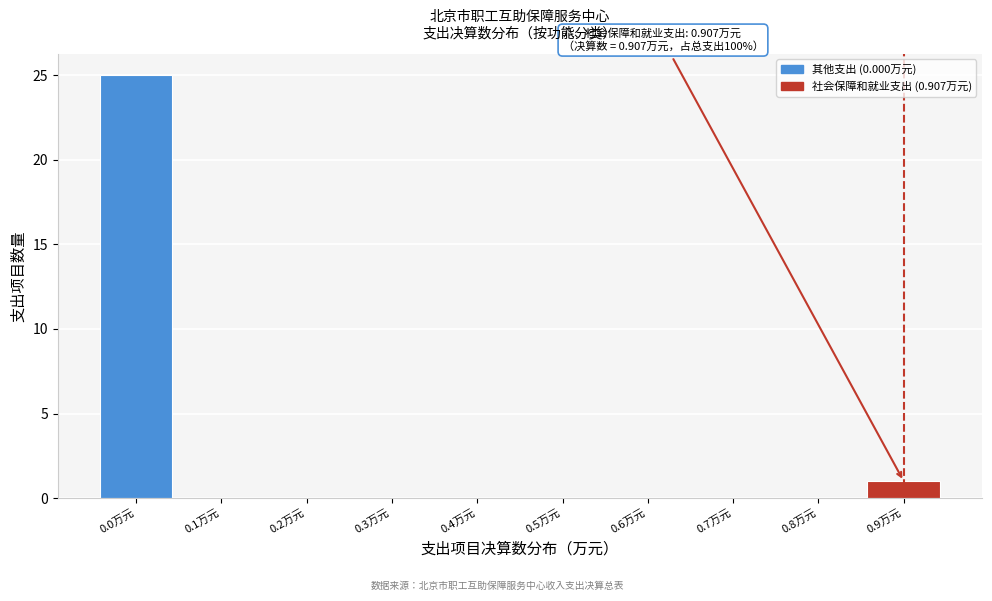

The value at 0.2万元 is -13. True or false?

False